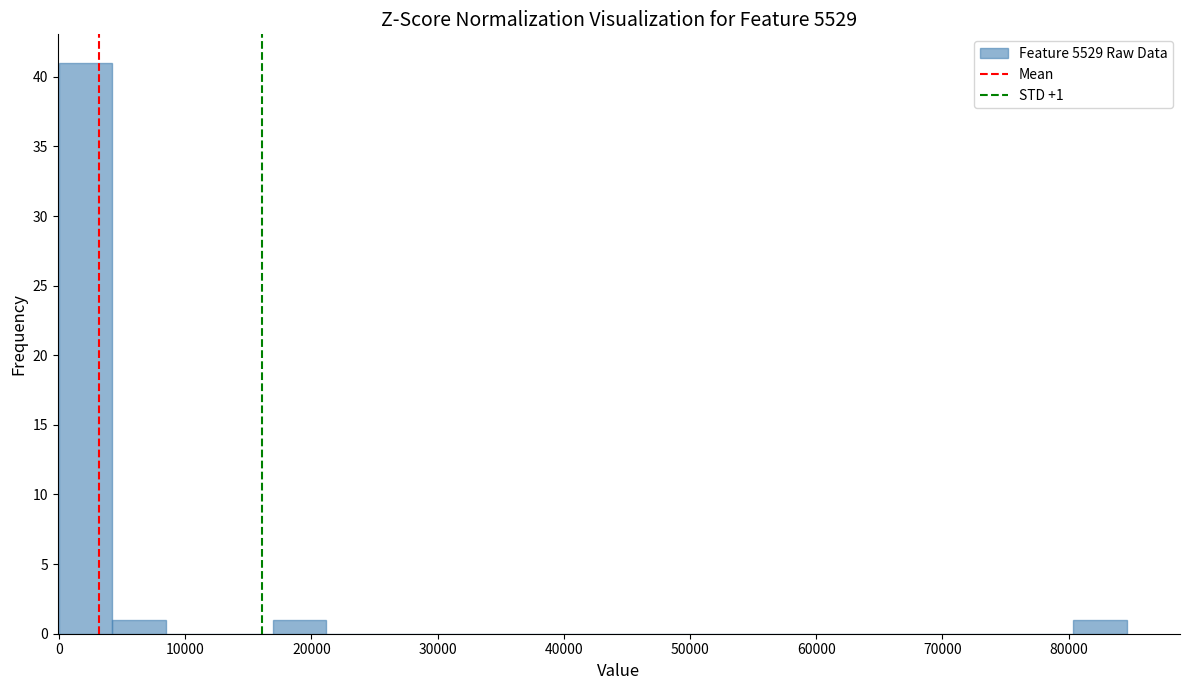

Which range on the x-axis has the tallest bar?

0 to 4000